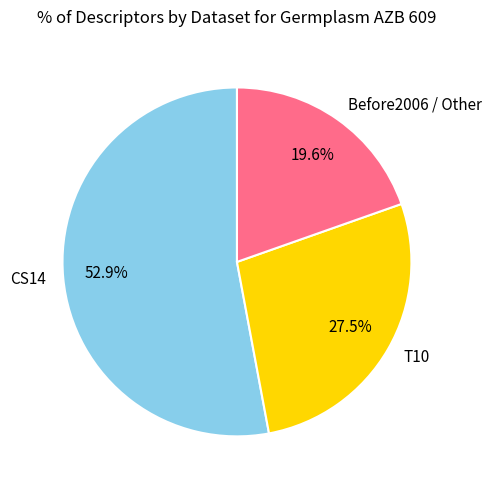

What percentage is NOT represented by T10?

72.5%